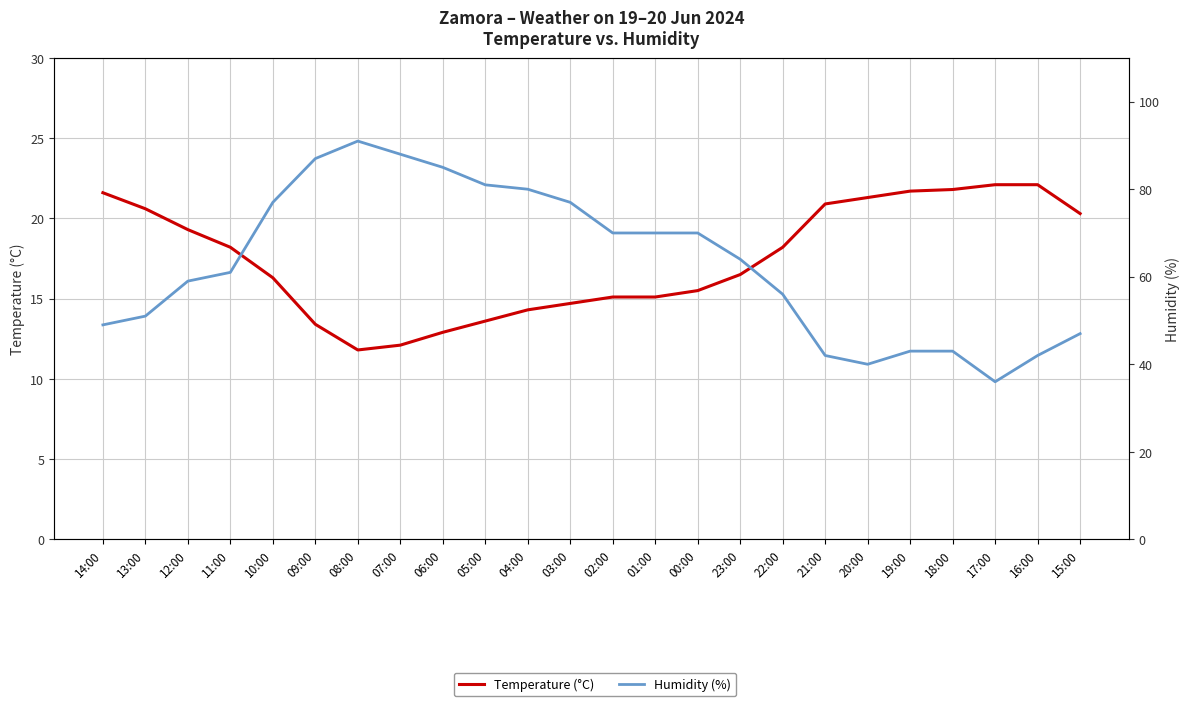

At which label is Temperature (°C) closest to 16?

10:00